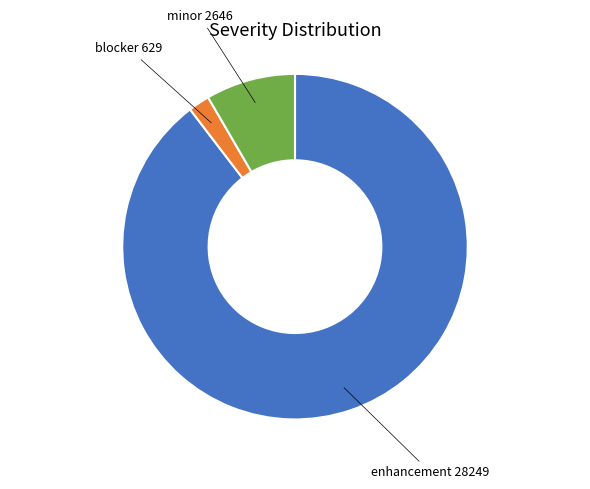

Combined, do minor 2646 and blocker 629 account for over 50%?

No